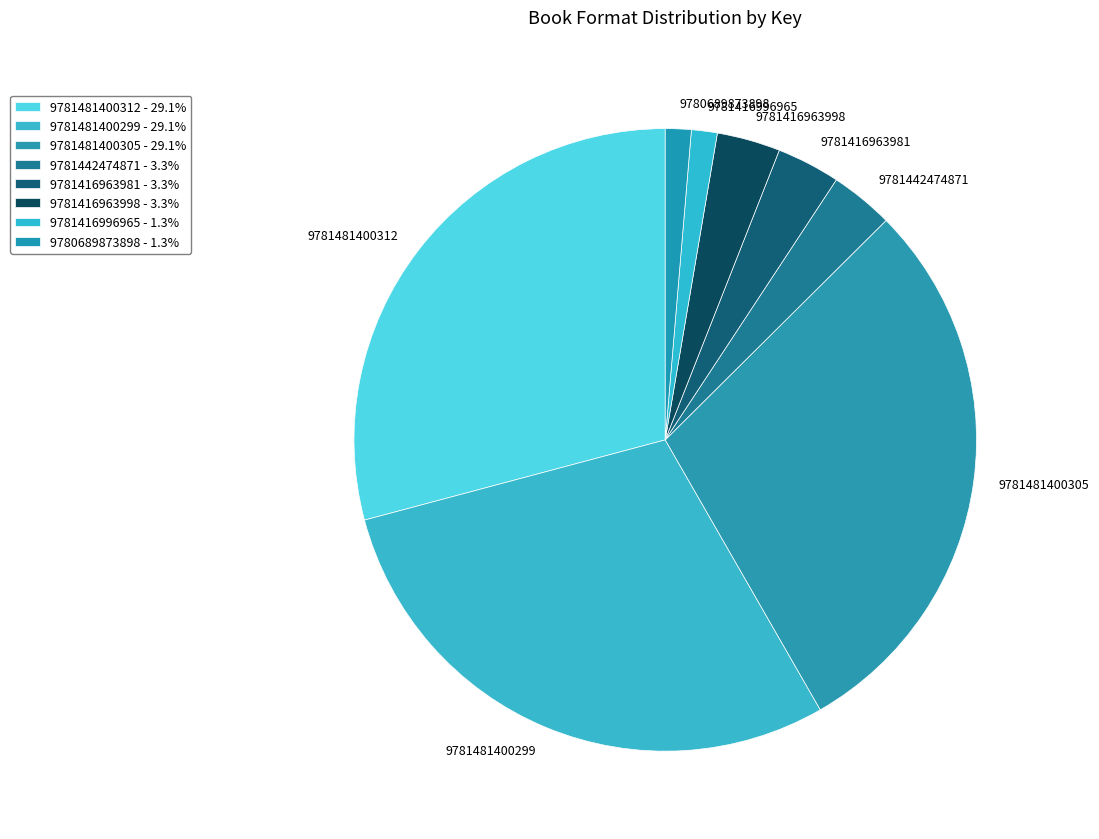

Is there a majority slice in this chart?

No